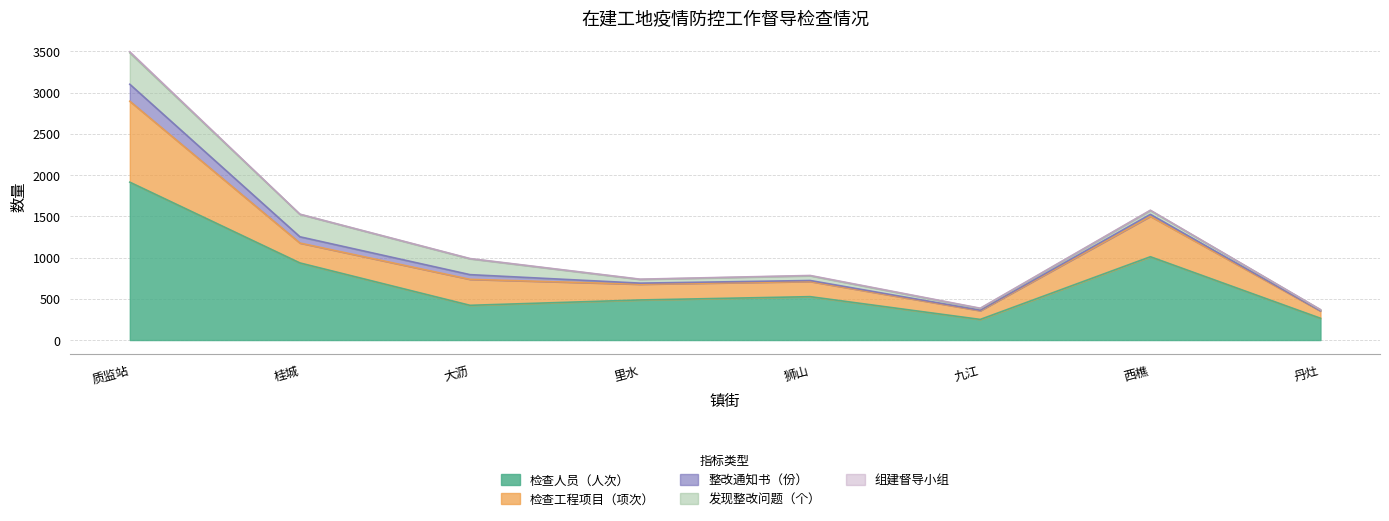

What is the difference between the maximum and second lowest values in the 检查工程项目（项次） series?

875